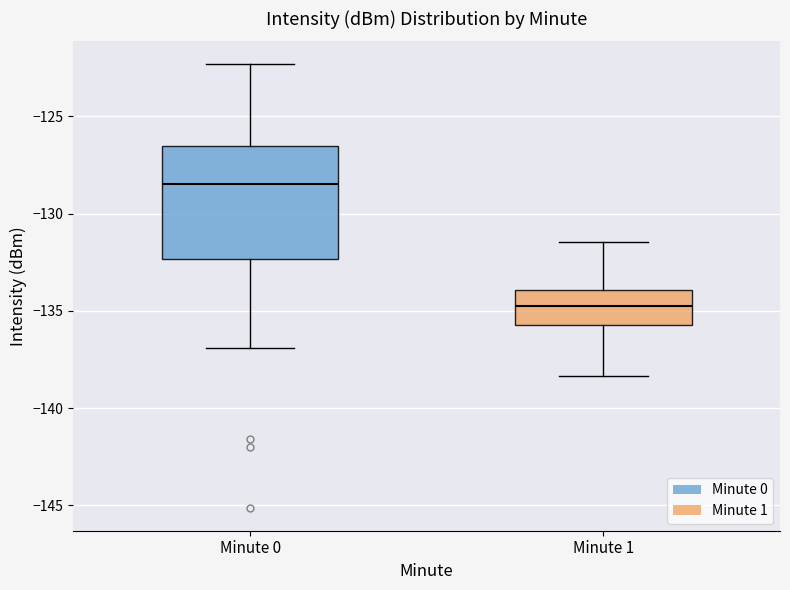

Which box has the highest median line?

Minute 0